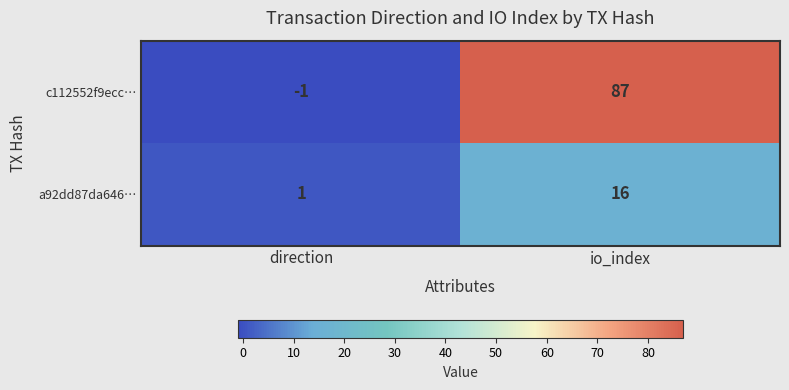

How many categories are shown in the chart?

2